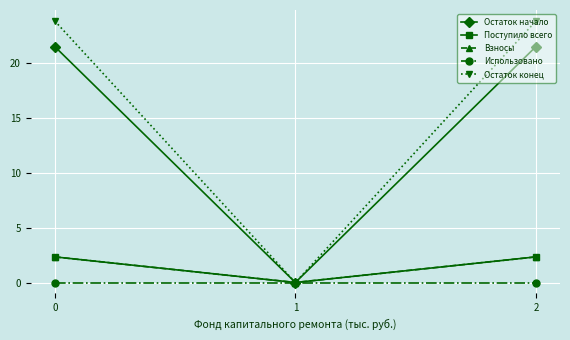

Does the chart have visible grid lines?

Yes